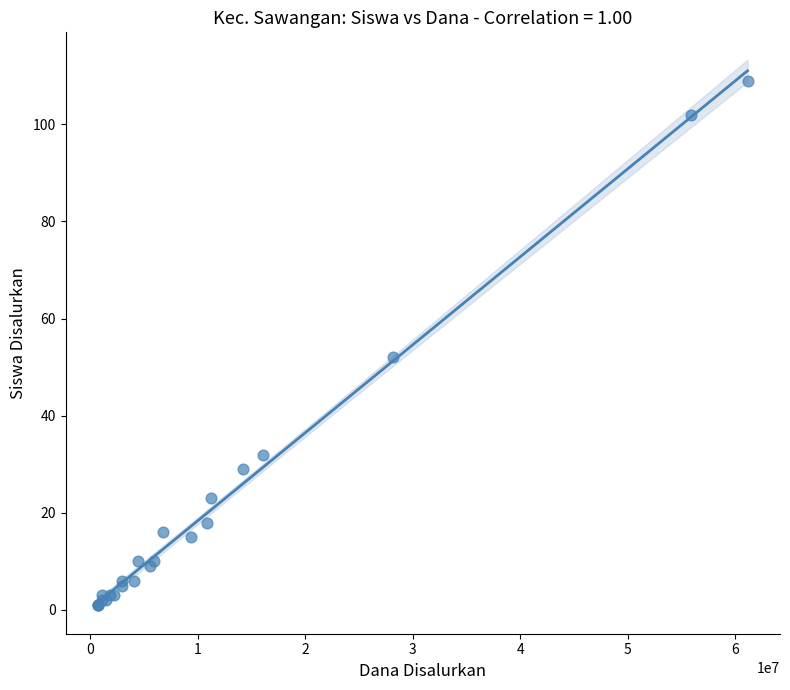

What Y value in the scatter plot is closest to 55?

52